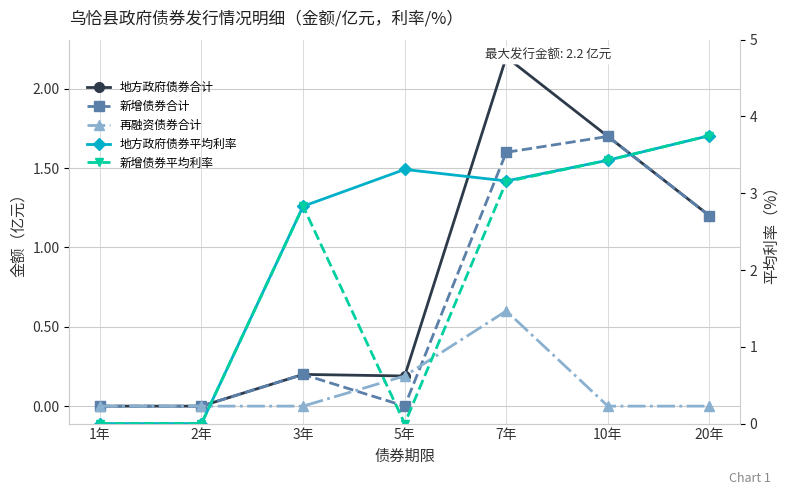

How many categories are shown in the chart?

7